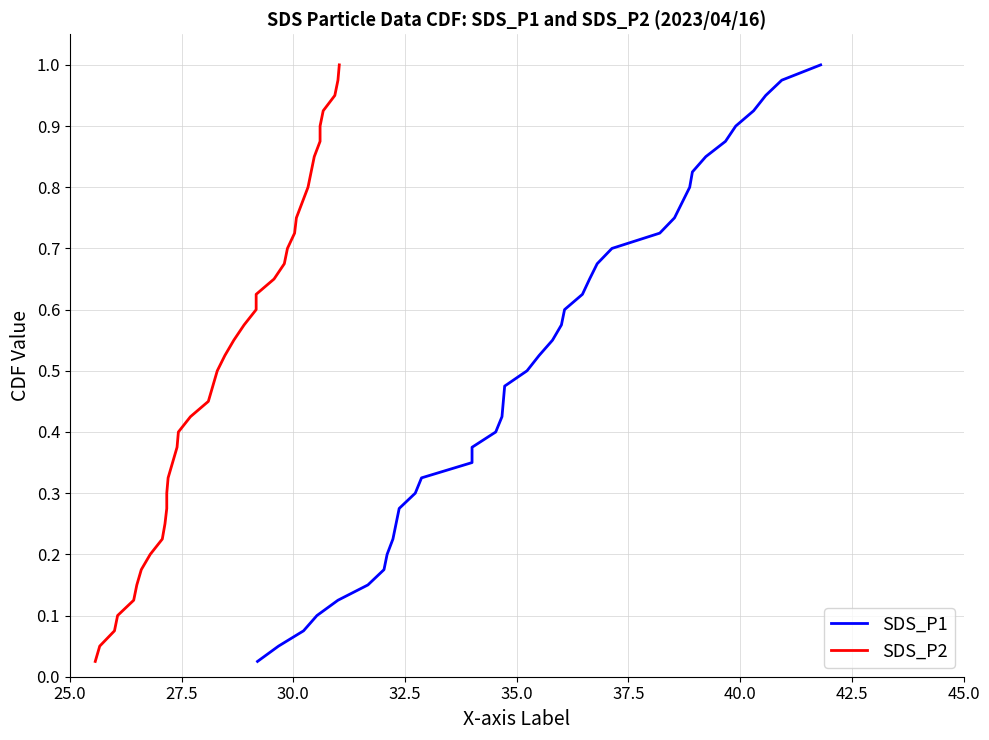

What is the sum of all SDS_P1 values?

20.5